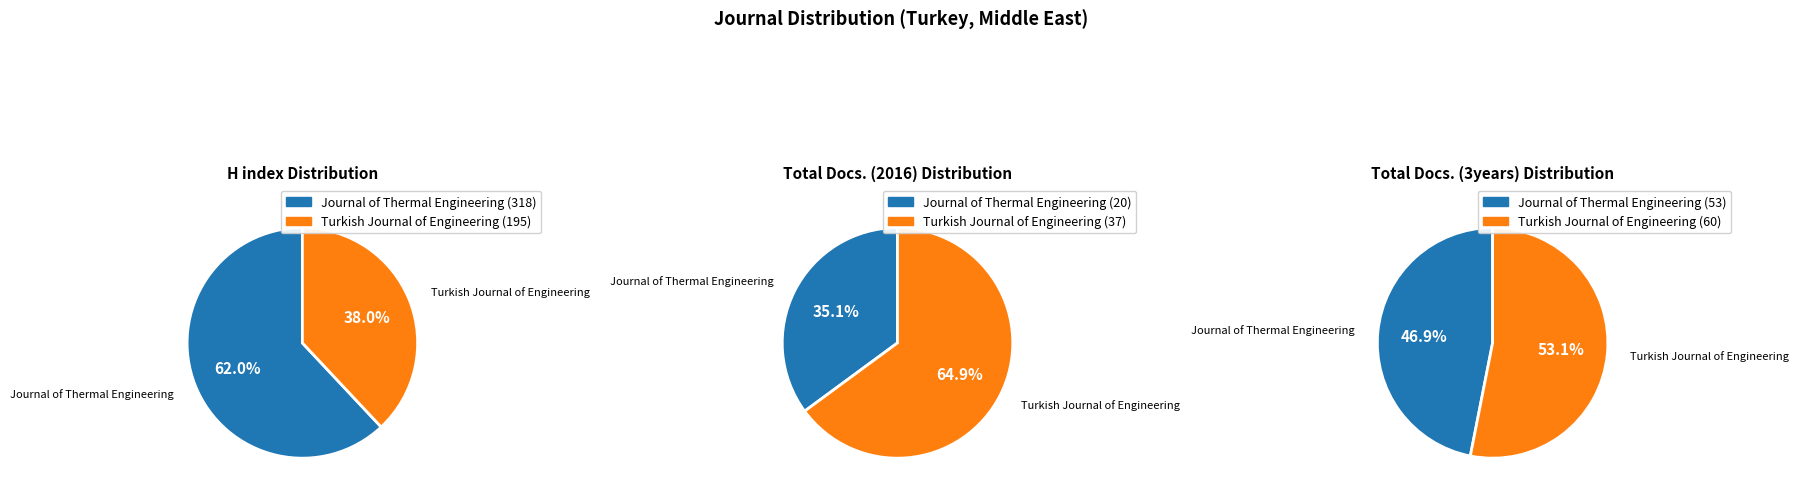

How many slices are in this pie chart?

2